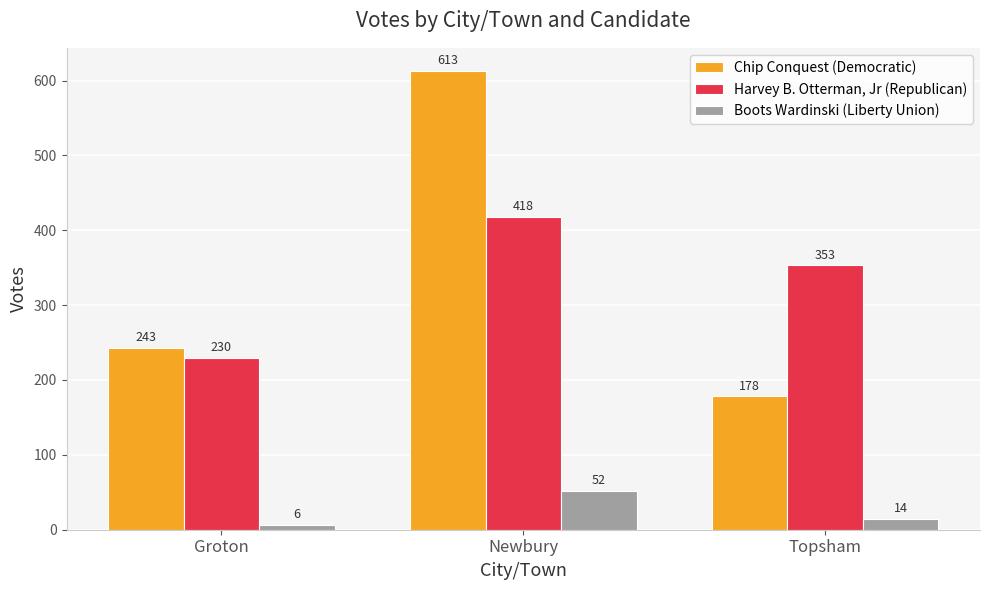

The value of Chip Conquest (Democratic) at Topsham is 178. True or false?

True